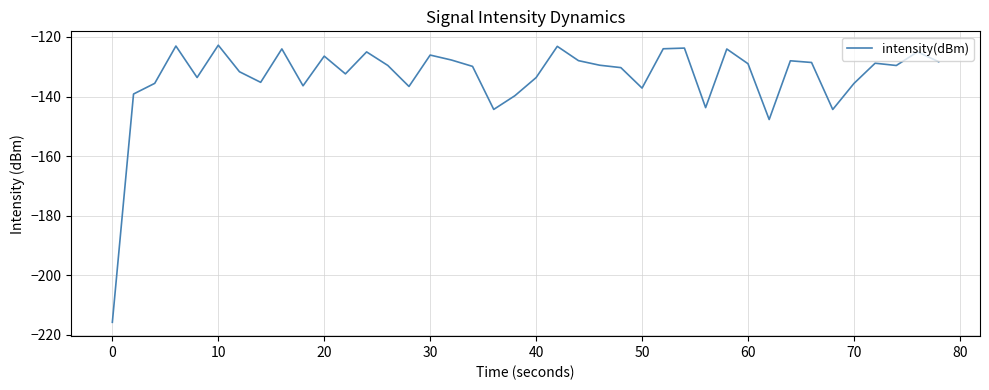

What is the minimum value shown in the chart?

-215.8